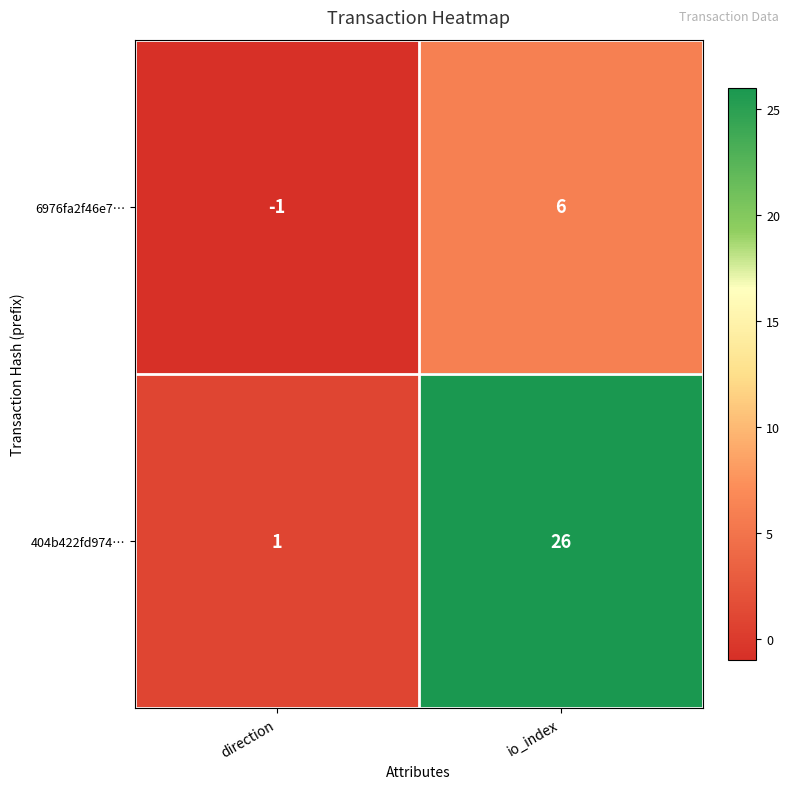

What is the difference between the 404b422fd974… values at direction and io_index?

25